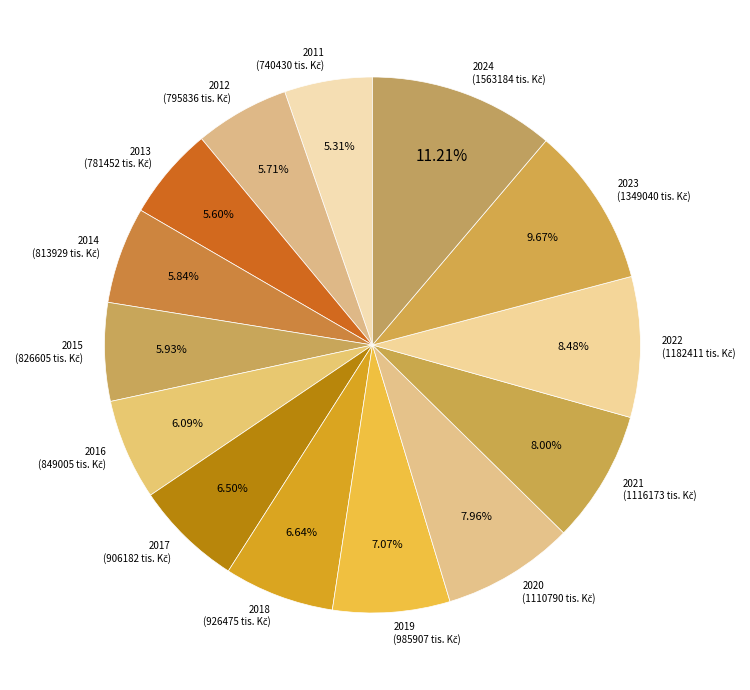

Which slice is the largest?

2024